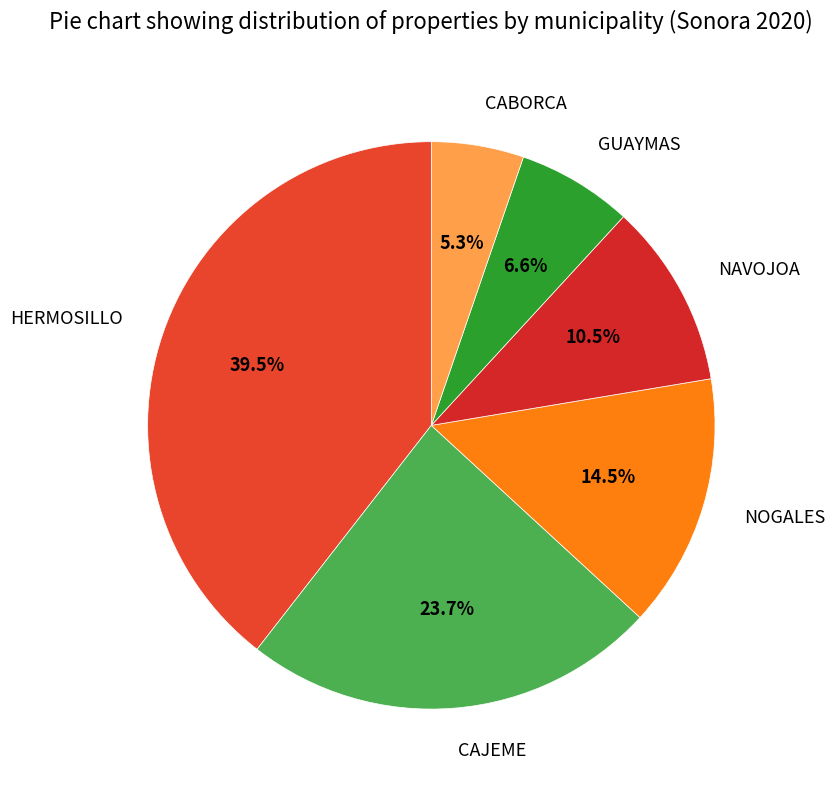

Approximately how many times larger is the value at NOGALES compared to NAVOJOA?

1.4